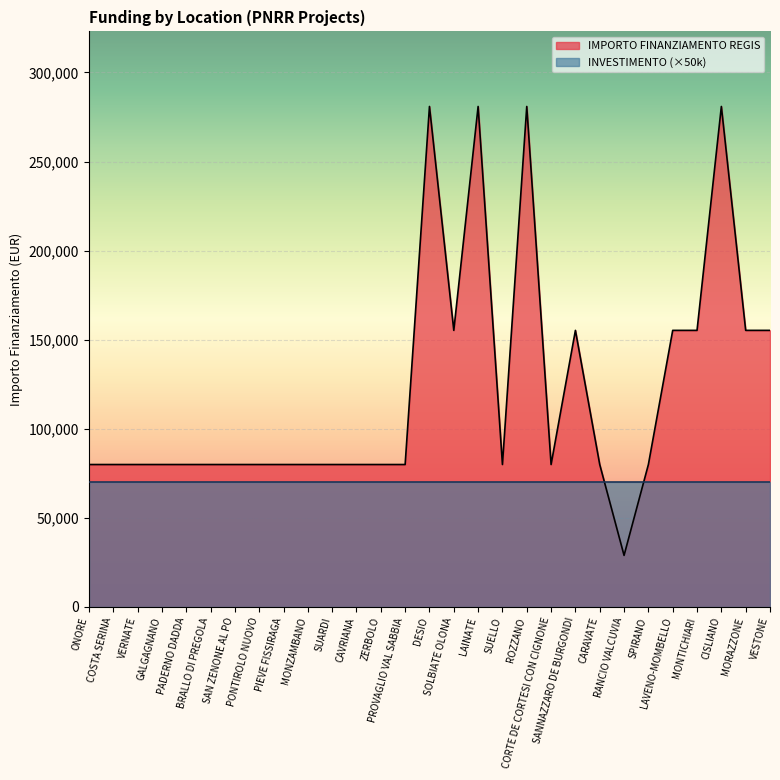

Is it true that the value at CISLIANO is 280932?

True